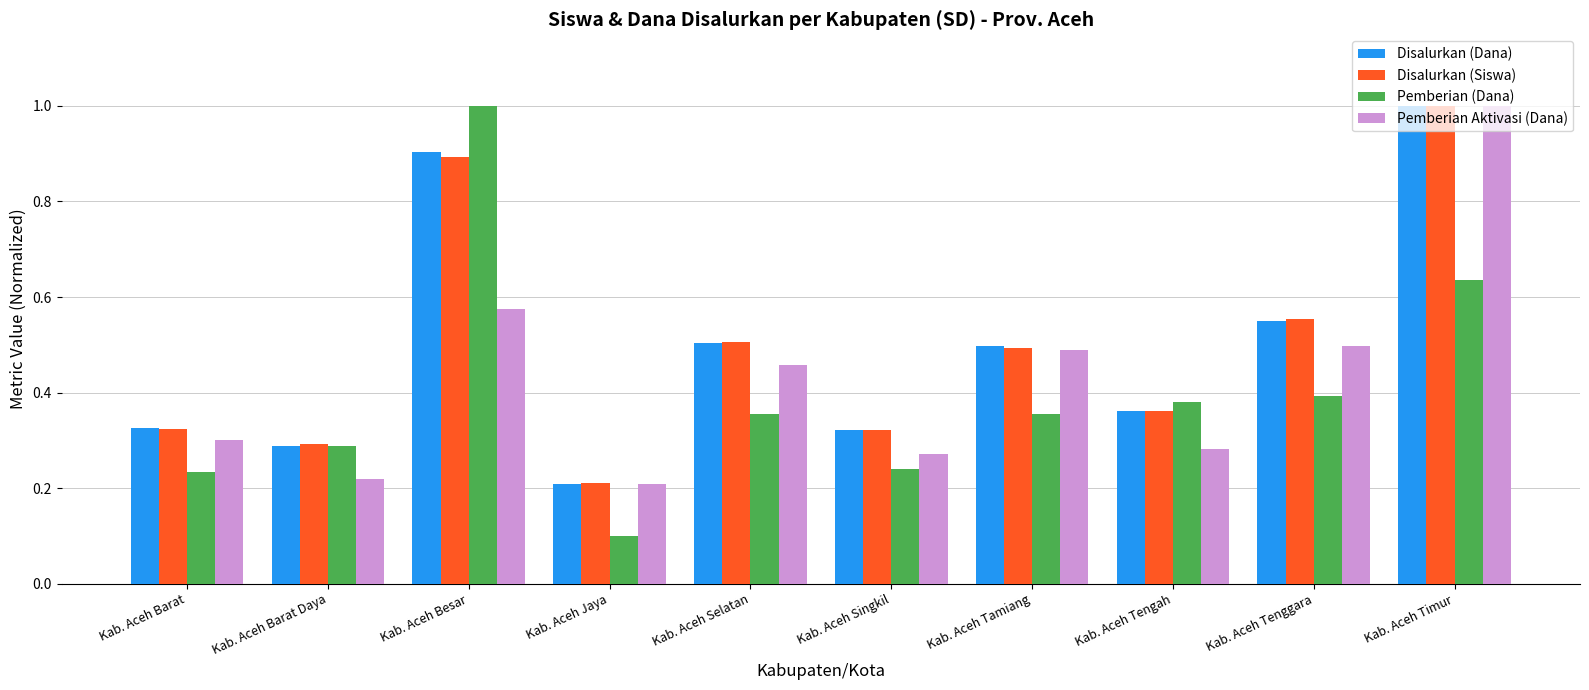

Which series has the widest spread of values?

Pemberian (Dana)